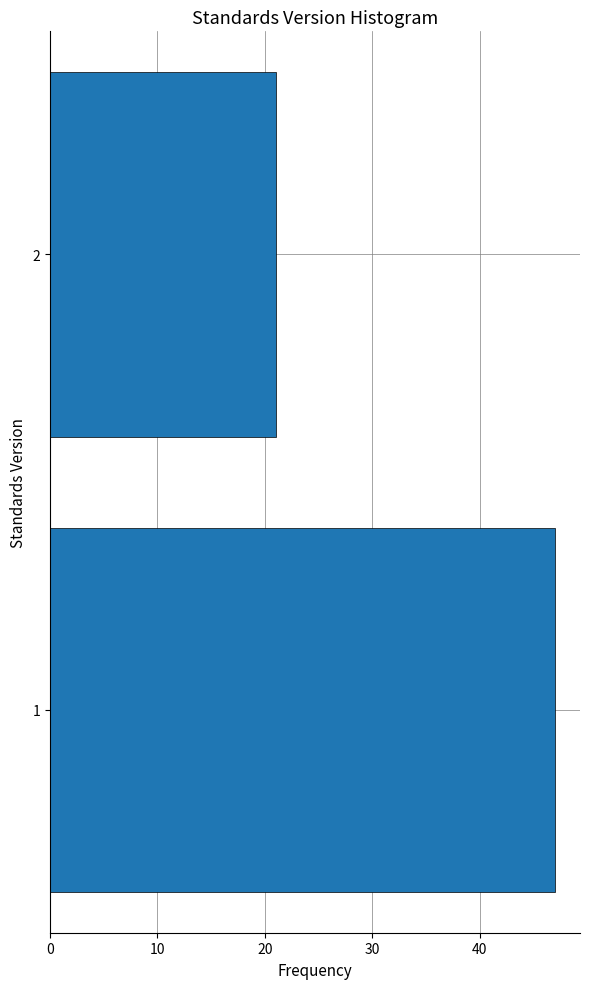

Reading bottom to top, transcribe all the data shown in this chart.

47	21